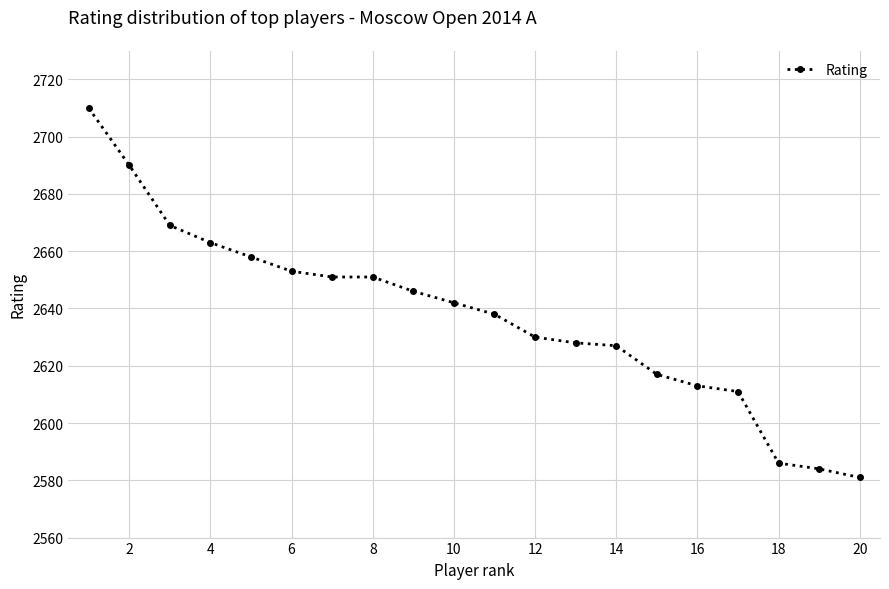

What is the smallest value displayed?

2581